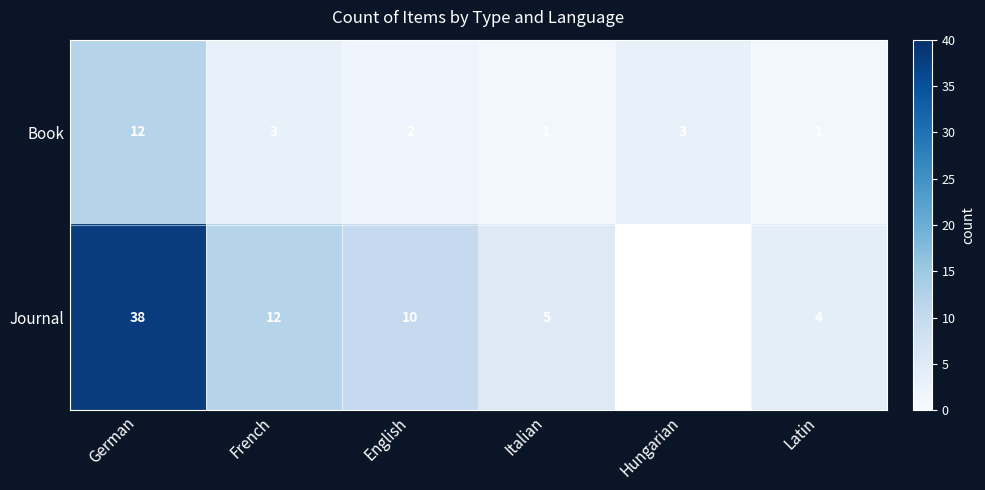

What is the average value of the Book series?

4